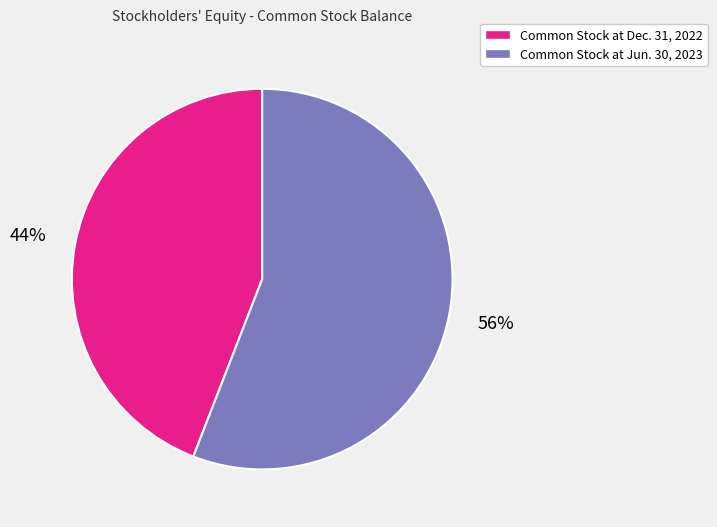

Which category has the smallest portion of the pie?

Common Stock at Dec. 31, 2022